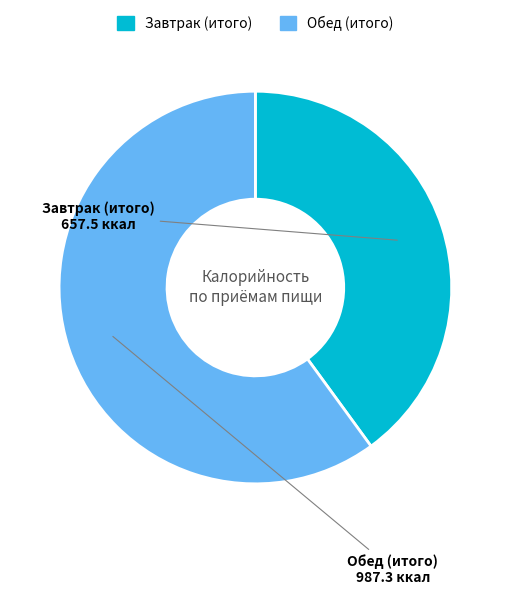

What is the ratio of the value at Завтрак (итого) to the value at Обед (итого)?

0.7